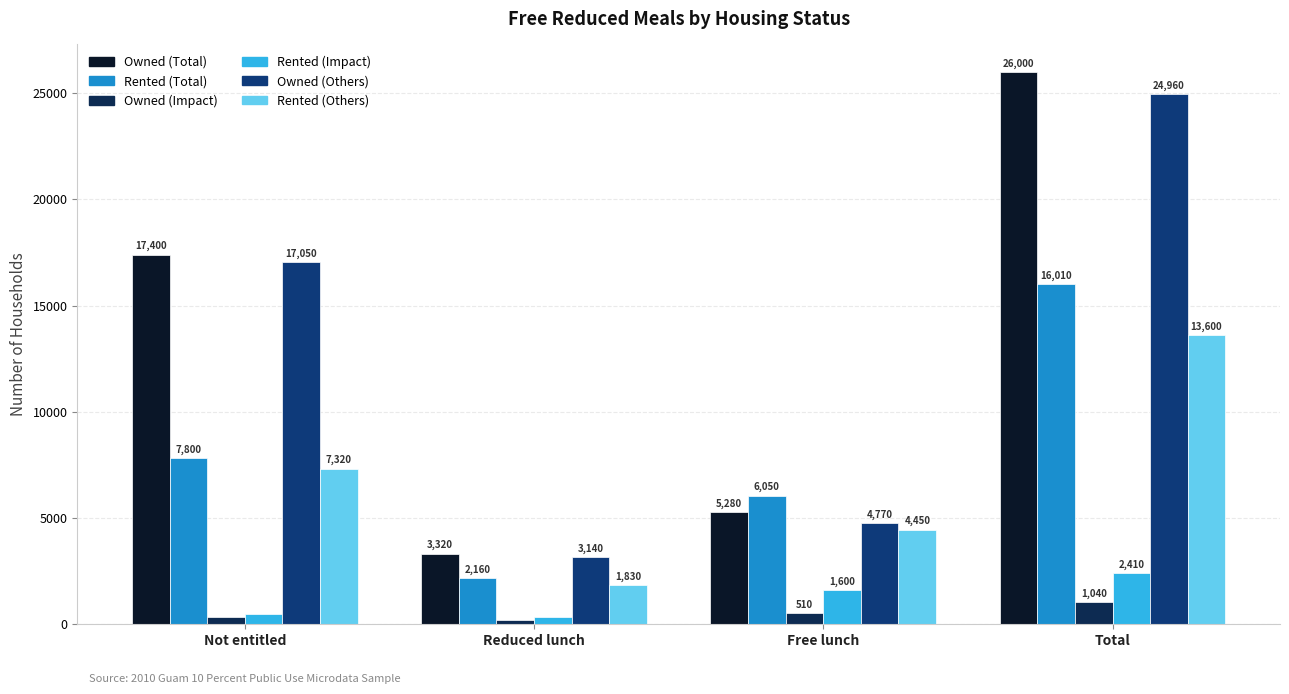

At which category does the chart reach its minimum across all series?

Reduced lunch